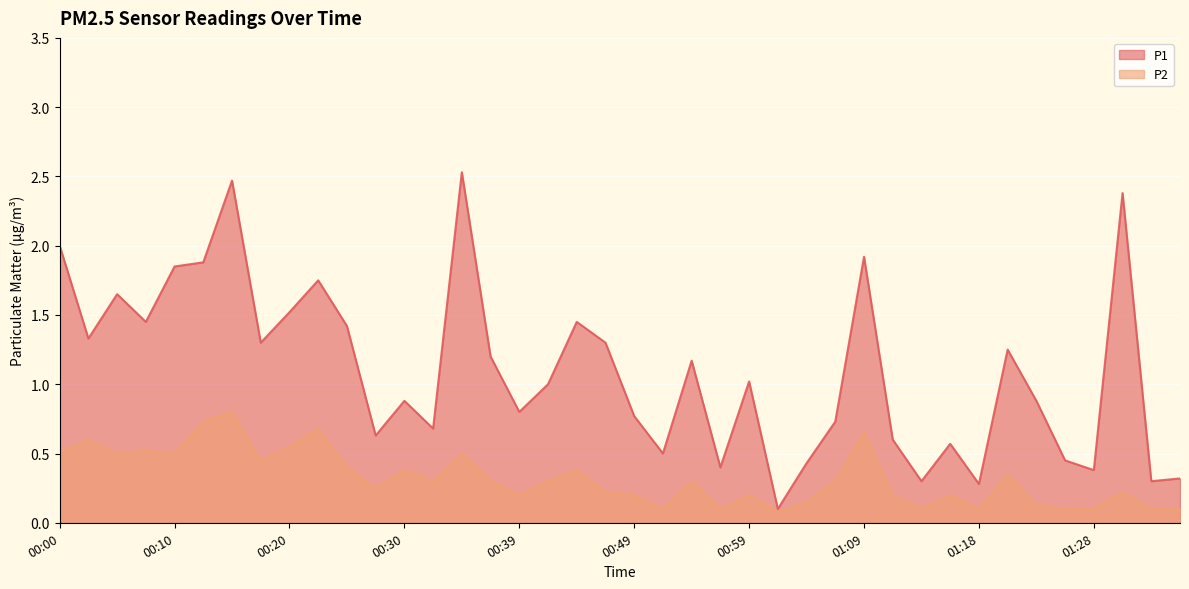

What position from the right is 01:21?

7